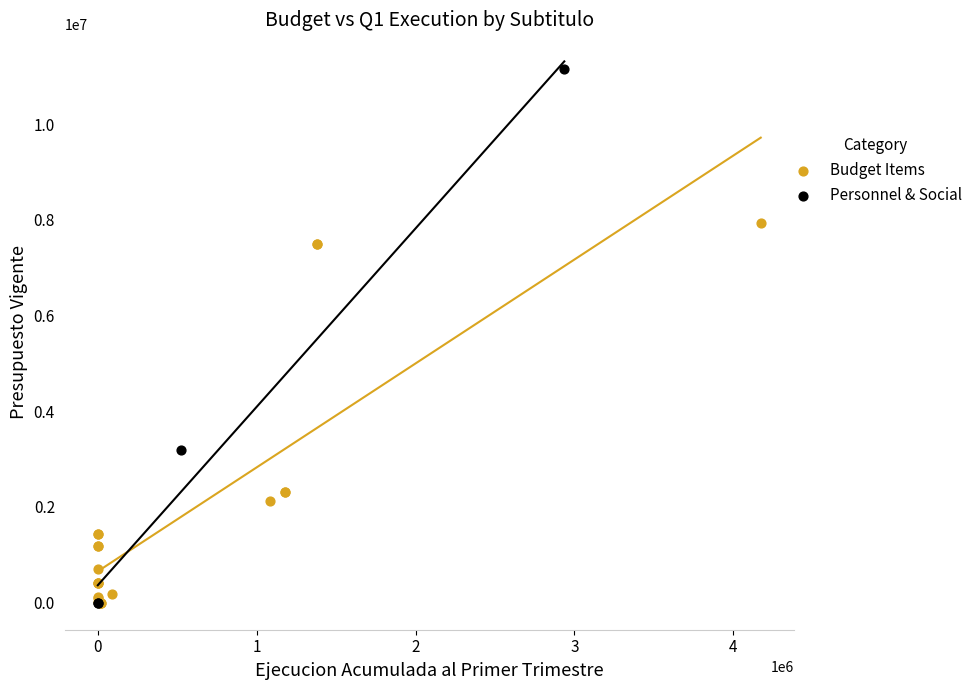

Which series has the largest Y range (max minus min)?

Personnel & Social